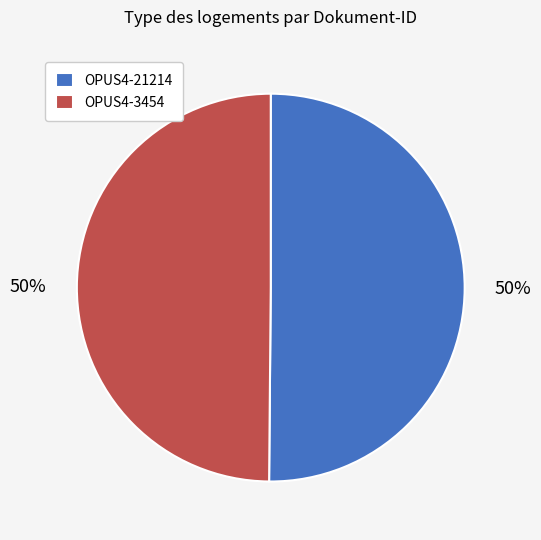

Is it true that OPUS4-21214 is 50% of the pie?

True